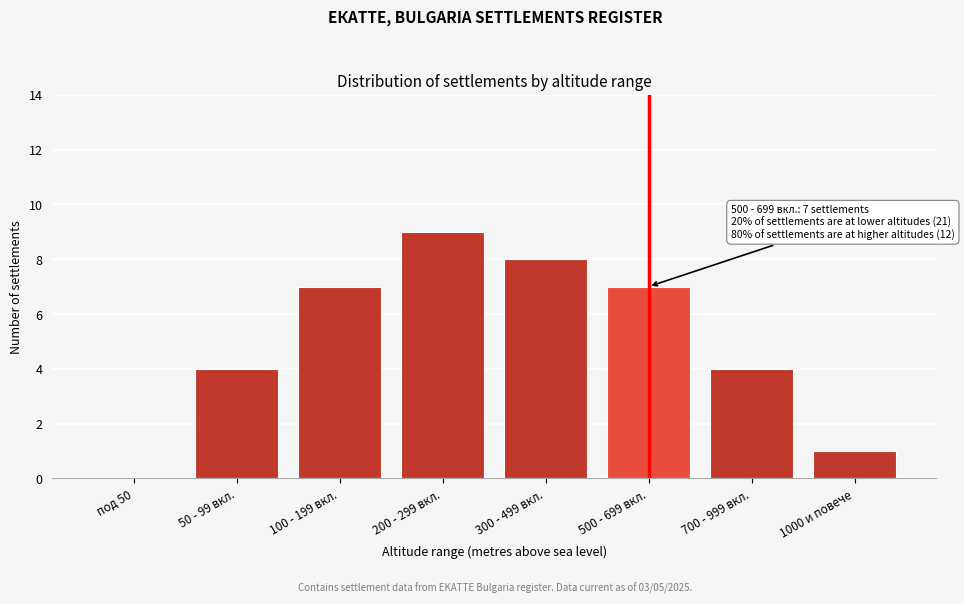

Reading right to left, transcribe all the data shown in this chart.

1000 и повече=1	700 - 999 вкл.=4	500 - 699 вкл.=7	300 - 499 вкл.=8	200 - 299 вкл.=9	100 - 199 вкл.=7	50 - 99 вкл.=4	под 50=0